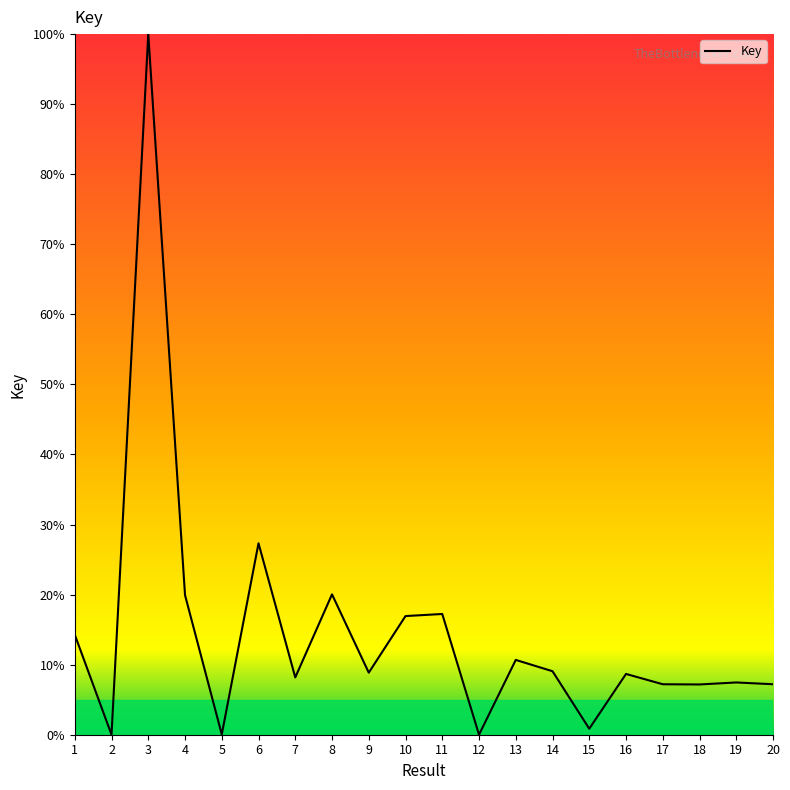

True or false: the data shows 19.9 at 4.

True